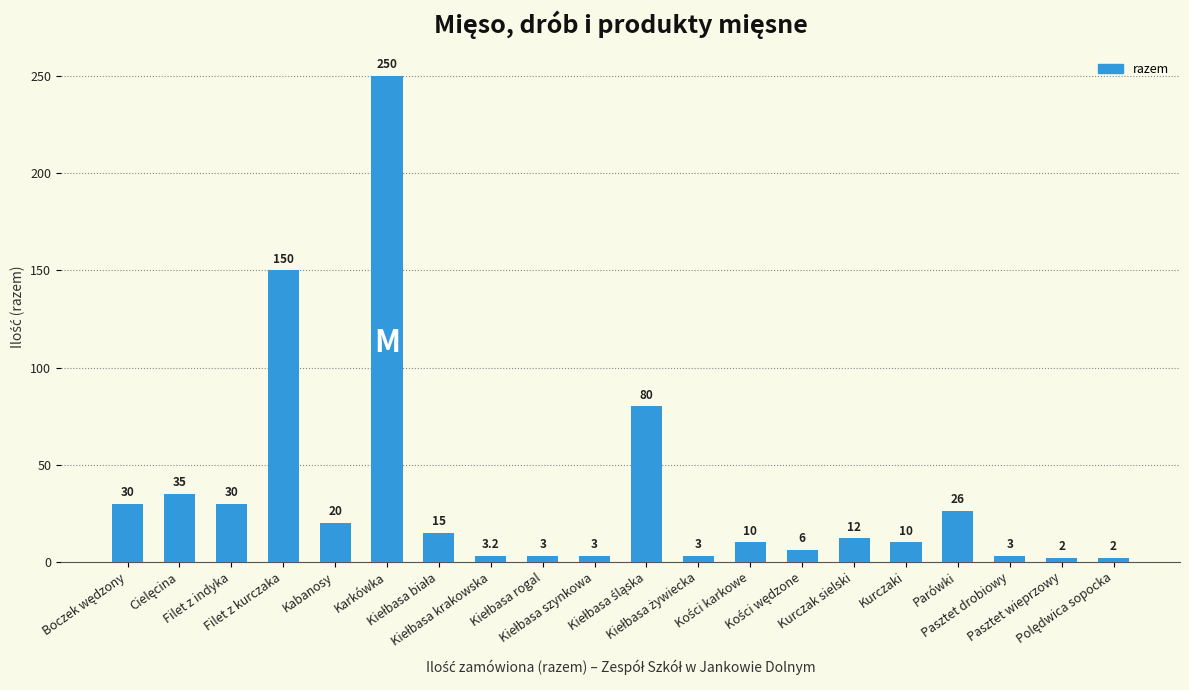

Which has a higher value, Filet z kurczaka or Filet z indyka?

Filet z kurczaka